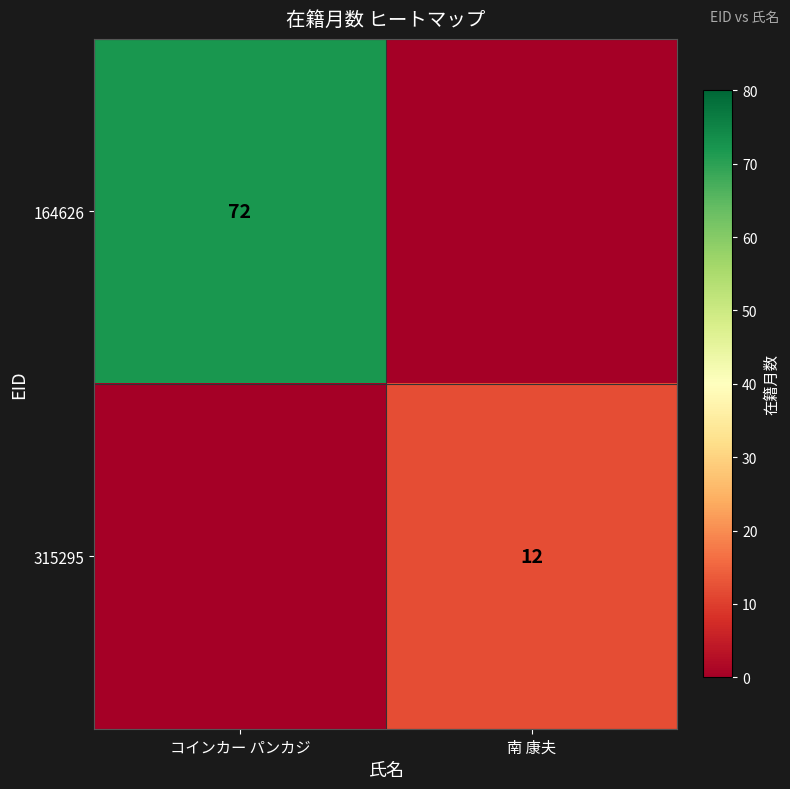

Is it true that 315295 equals 12 at 南 康夫?

True